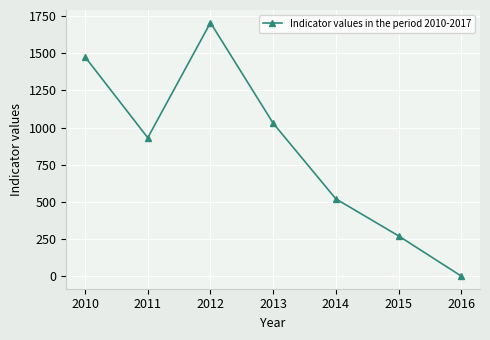

How many points are lower than both their immediate neighbors (excluding endpoints)?

1